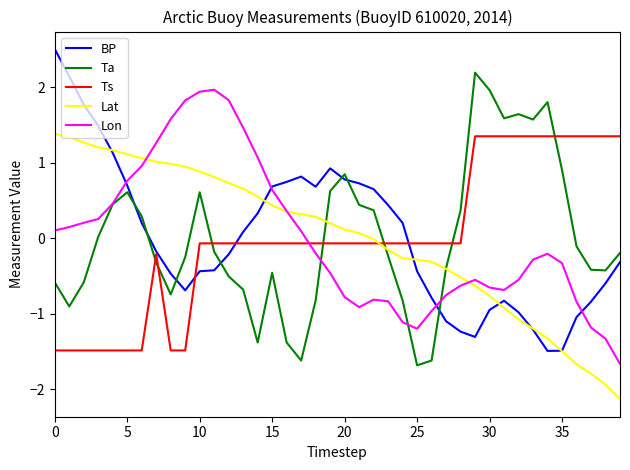

What is the lowest value of the BP series?

-1.5